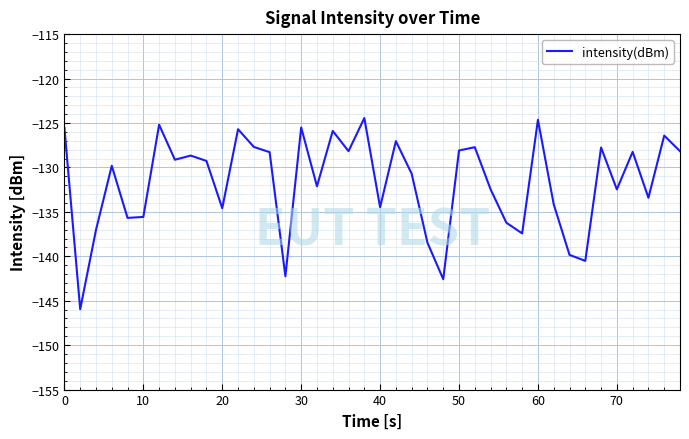

What is the difference between the maximum and minimum values?

21.5